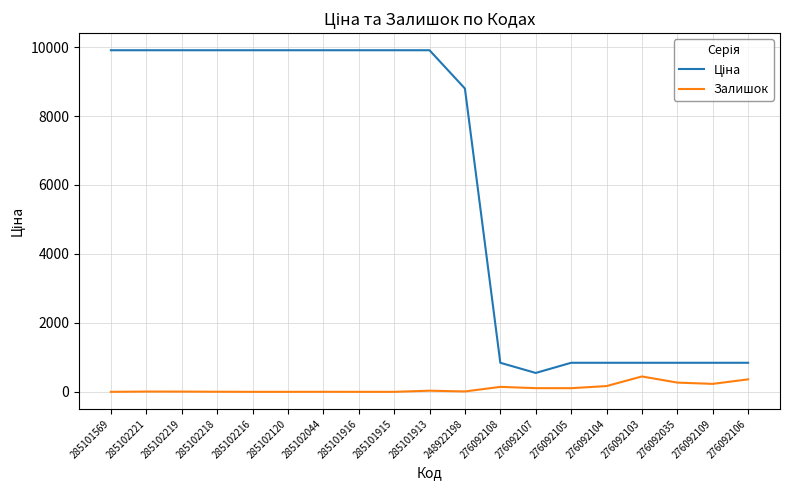

What is the maximum value shown in the chart?

9908.5